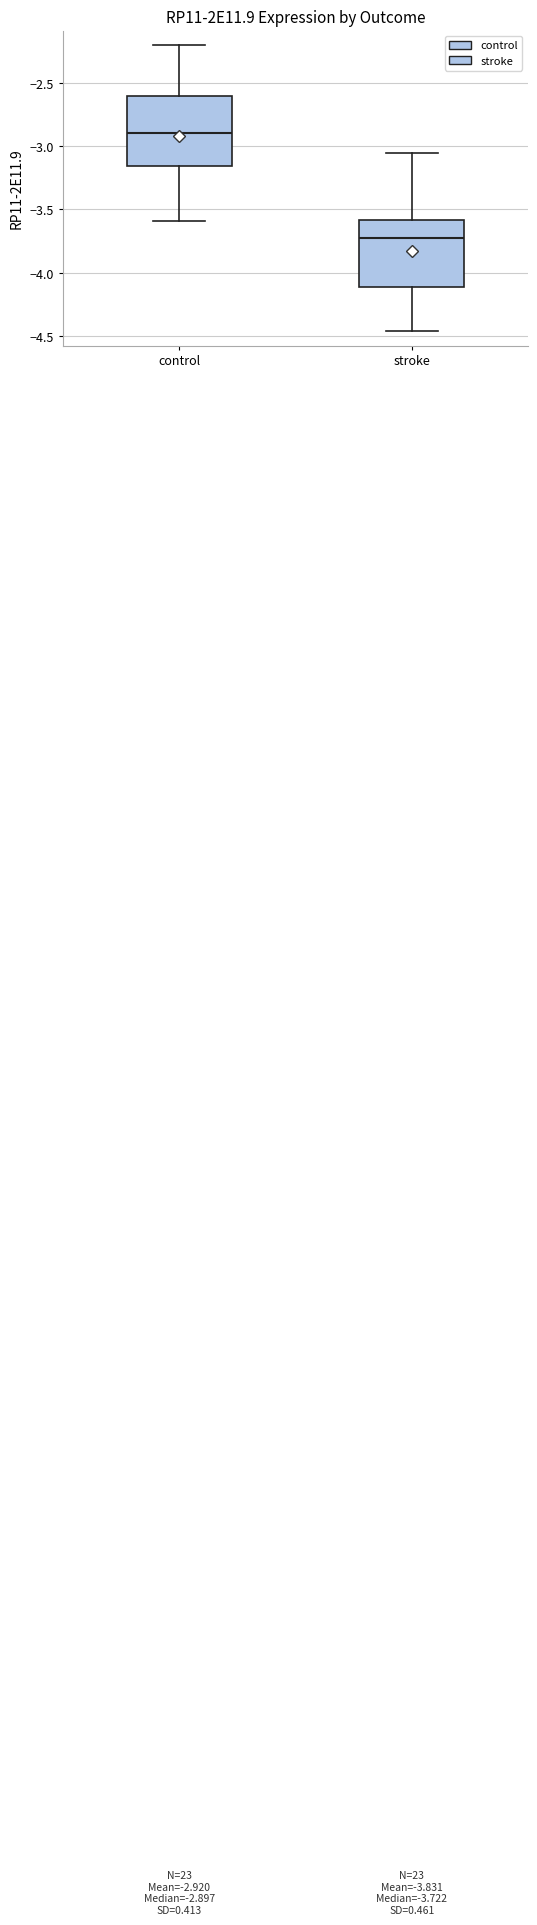

Which box has the highest median line?

control